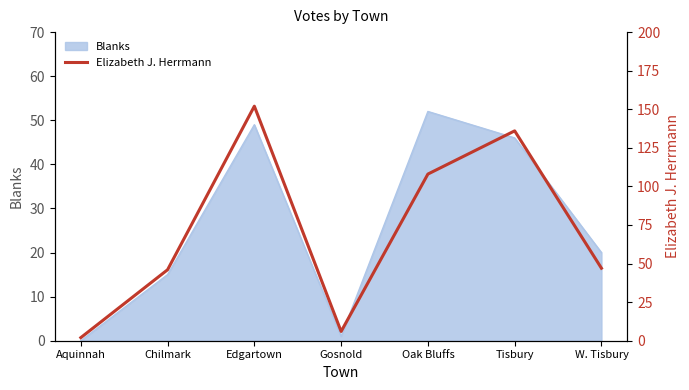

Reading right to left, what are all the values shown in this chart?

W. Tisbury=47	Tisbury=136	Oak Bluffs=108	Gosnold=6	Edgartown=152	Chilmark=46	Aquinnah=2